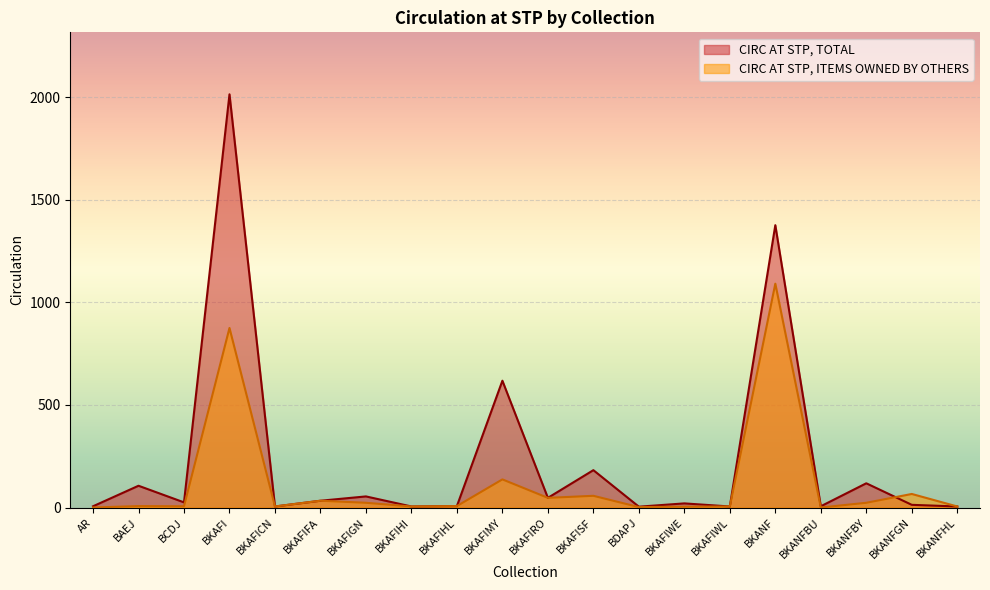

Which series has the largest total across all categories?

CIRC AT STP, TOTAL